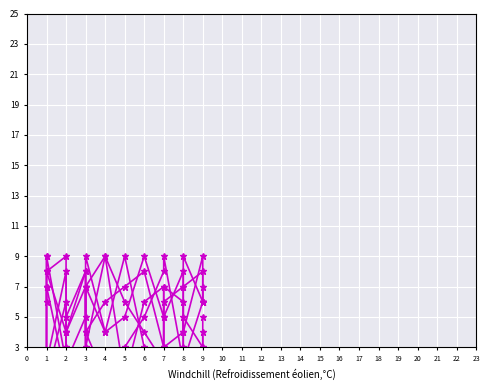

Which series has the widest spread of values?

col_3